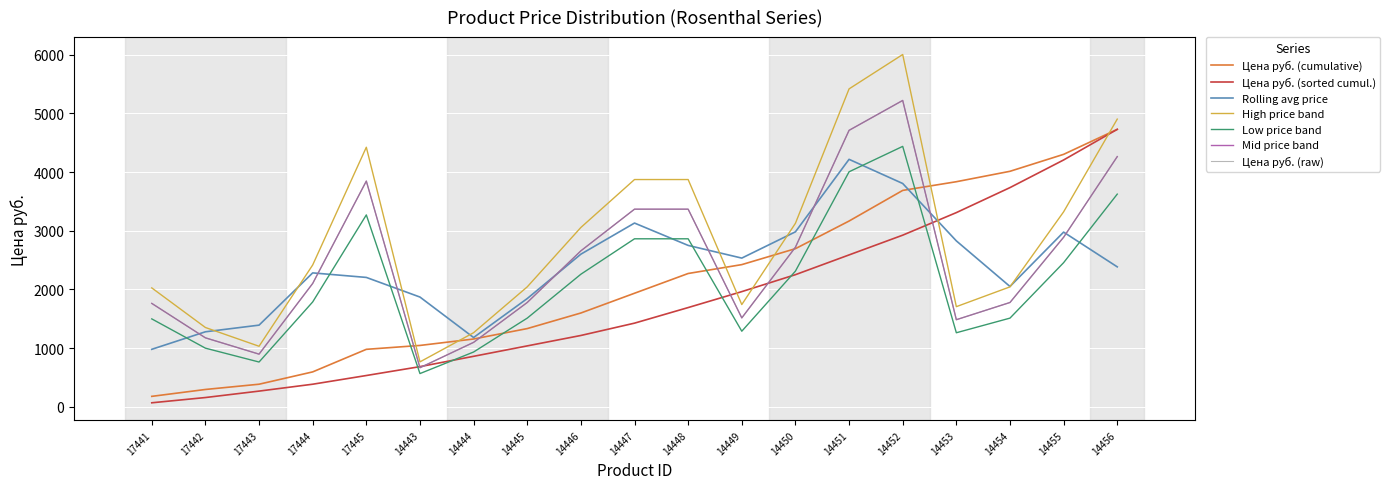

Does the chart display data point markers on the line(s)?

No